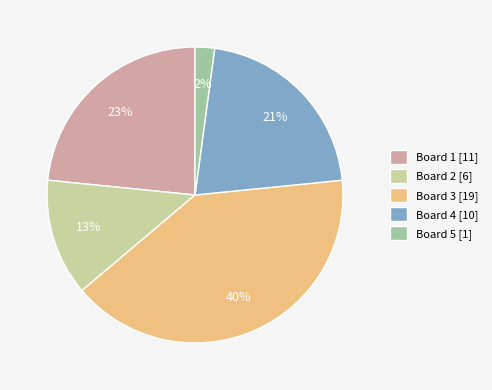

Does Board 4 account for over 50% of the chart?

No